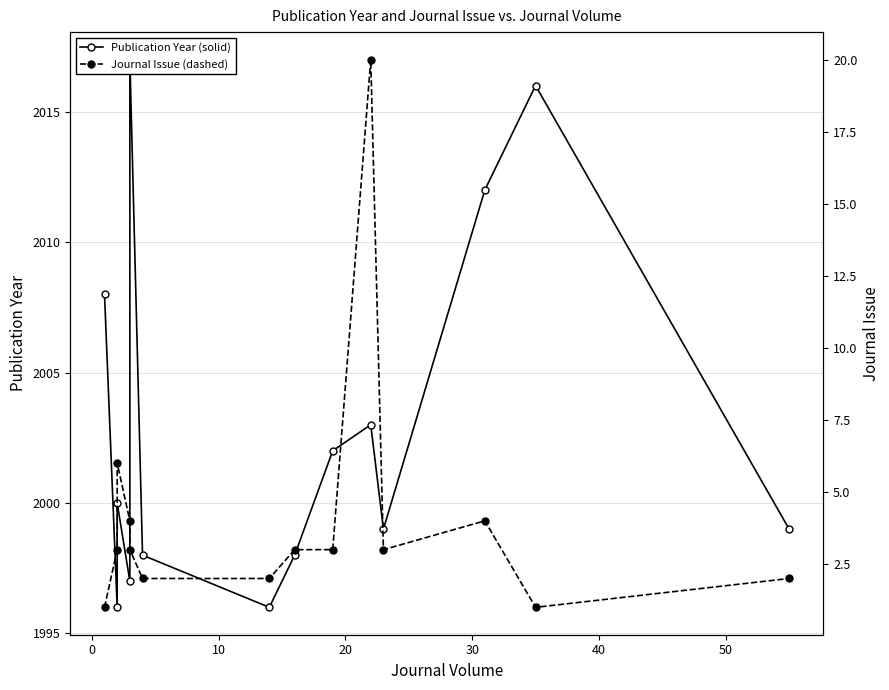

What is the greatest value displayed?

2017